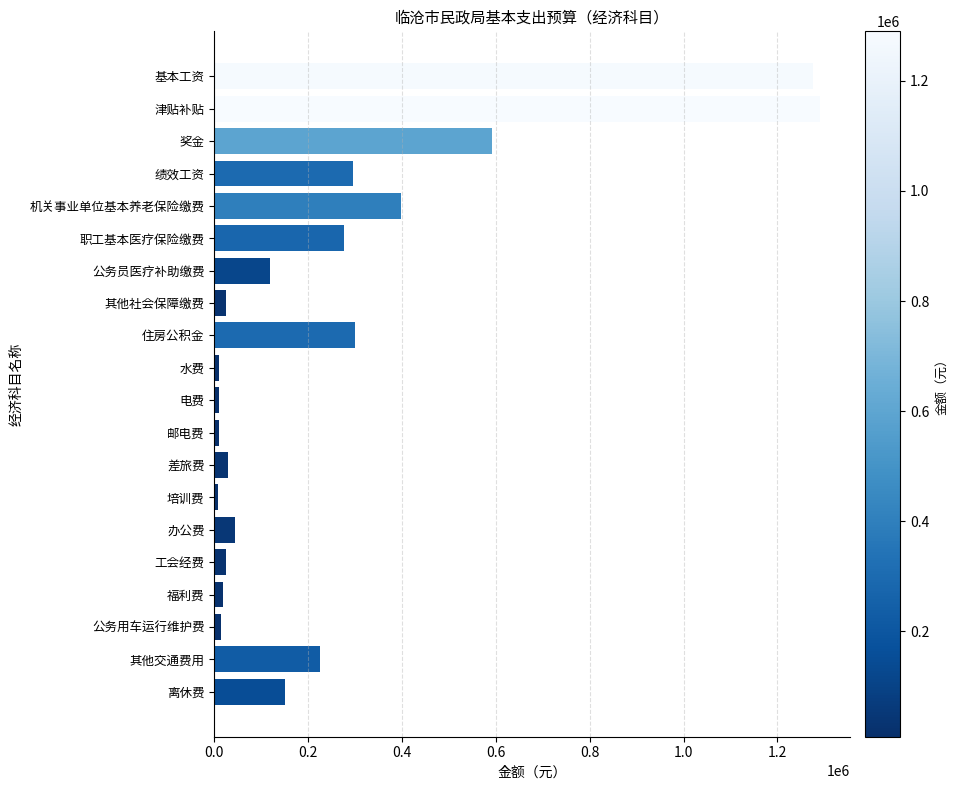

Are the bars horizontal?

Yes